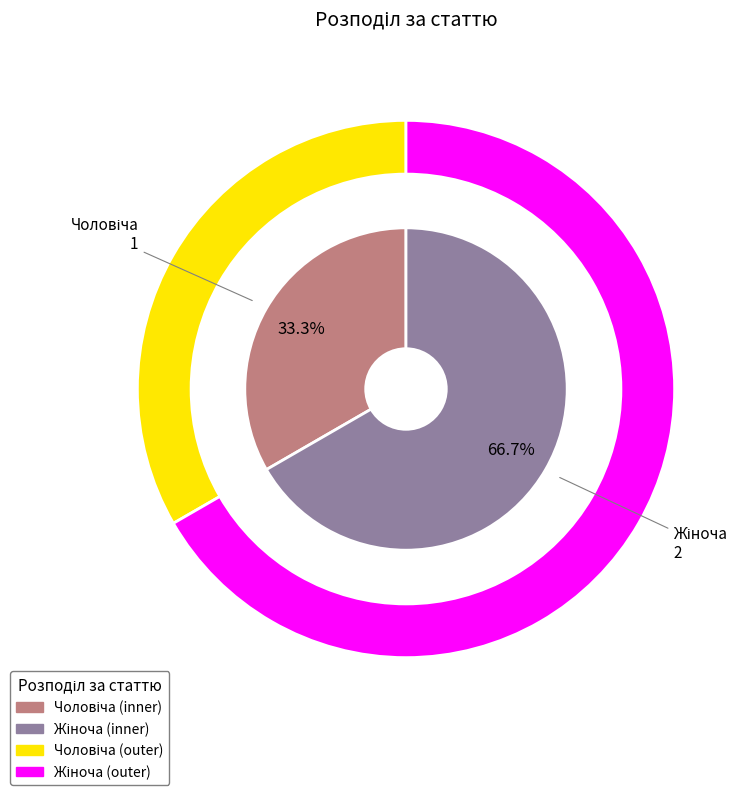

How many segments does this pie chart have?

2